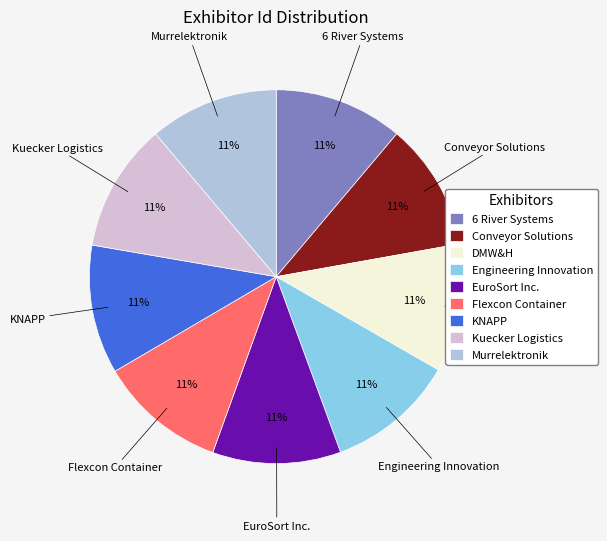

Is it true that DMW&H is 19% of the pie?

False